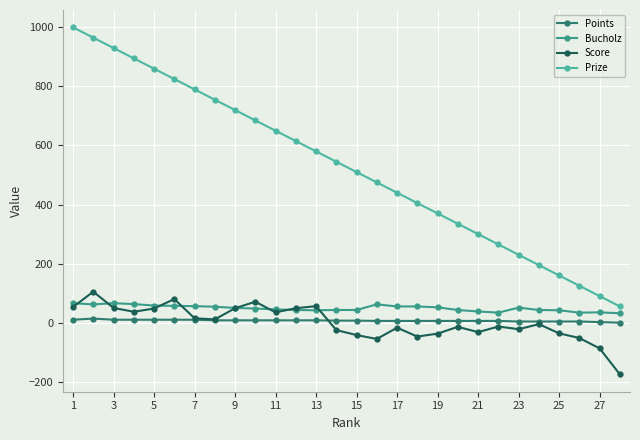

True or false: Score has more than 2 interior local peaks.

True